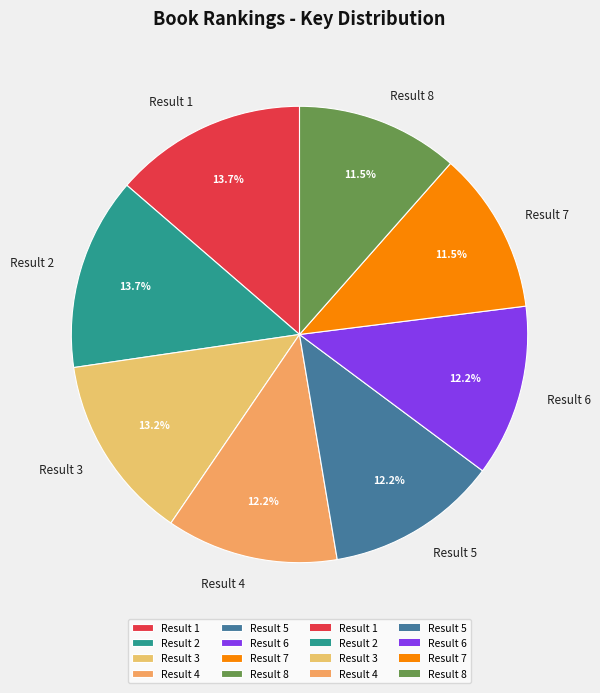

Combined, do Result 4 and Result 3 account for over 50%?

No